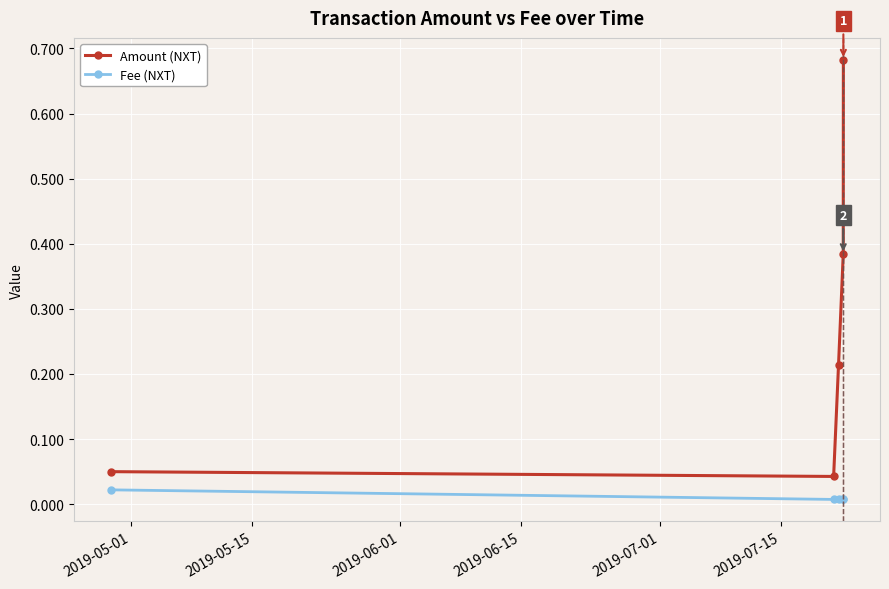

Which series has the largest total across all categories?

Amount (NXT)